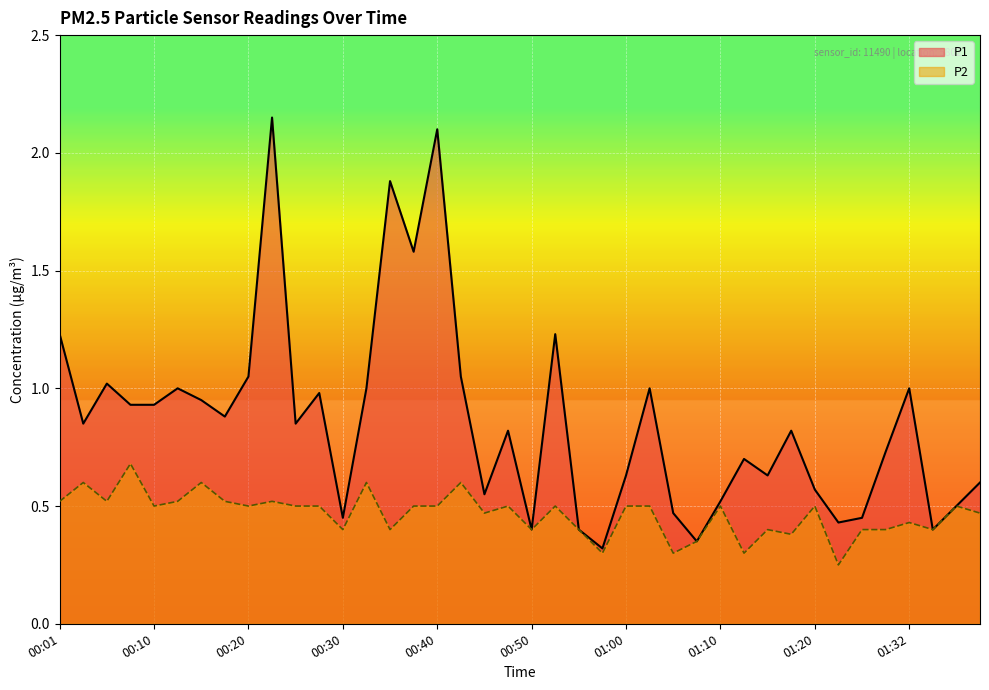

Reading right to left, what are all the values shown in this chart?

P1: 0.6	0.5	0.4	1.0	0.7	0.5	0.4	0.6	0.8	0.6	0.7	0.5	0.3	0.5	1.0	0.6	0.3	0.4	1.2	0.4	0.8	0.6	1.1	2.1	1.6	1.9	1.0	0.5	1.0	0.8	2.1	1.1	0.9	0.9	1.0	0.9	0.9	1.0	0.8	1.2
P2: 0.5	0.5	0.4	0.4	0.4	0.4	0.2	0.5	0.4	0.4	0.3	0.5	0.3	0.3	0.5	0.5	0.3	0.4	0.5	0.4	0.5	0.5	0.6	0.5	0.5	0.4	0.6	0.4	0.5	0.5	0.5	0.5	0.5	0.6	0.5	0.5	0.7	0.5	0.6	0.5